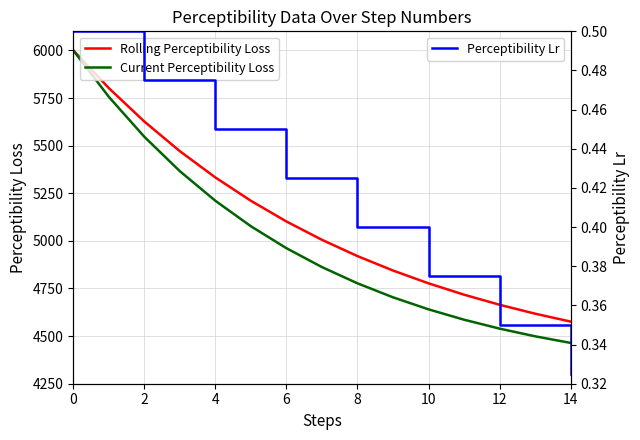

Does the chart display data point markers on the line(s)?

No